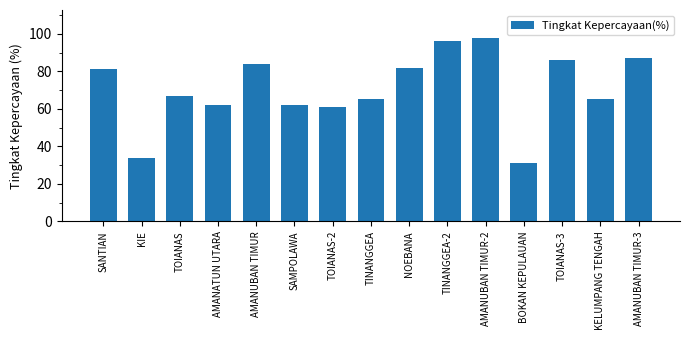

The value at SAMPOLAWA is 26. True or false?

False